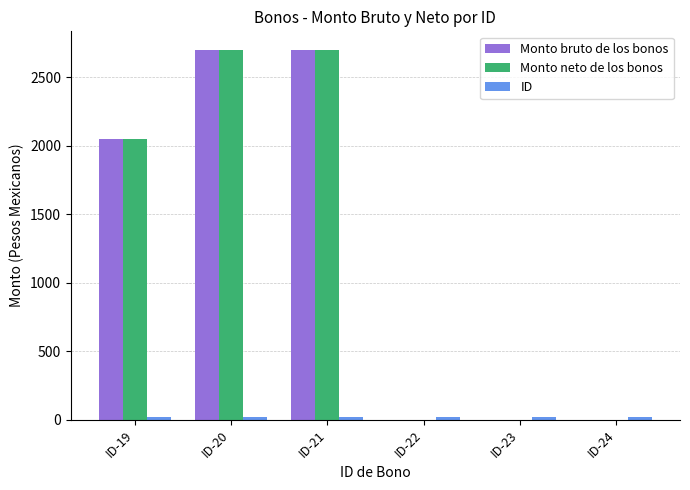

Which label corresponds to the smallest value in the chart?

ID-22